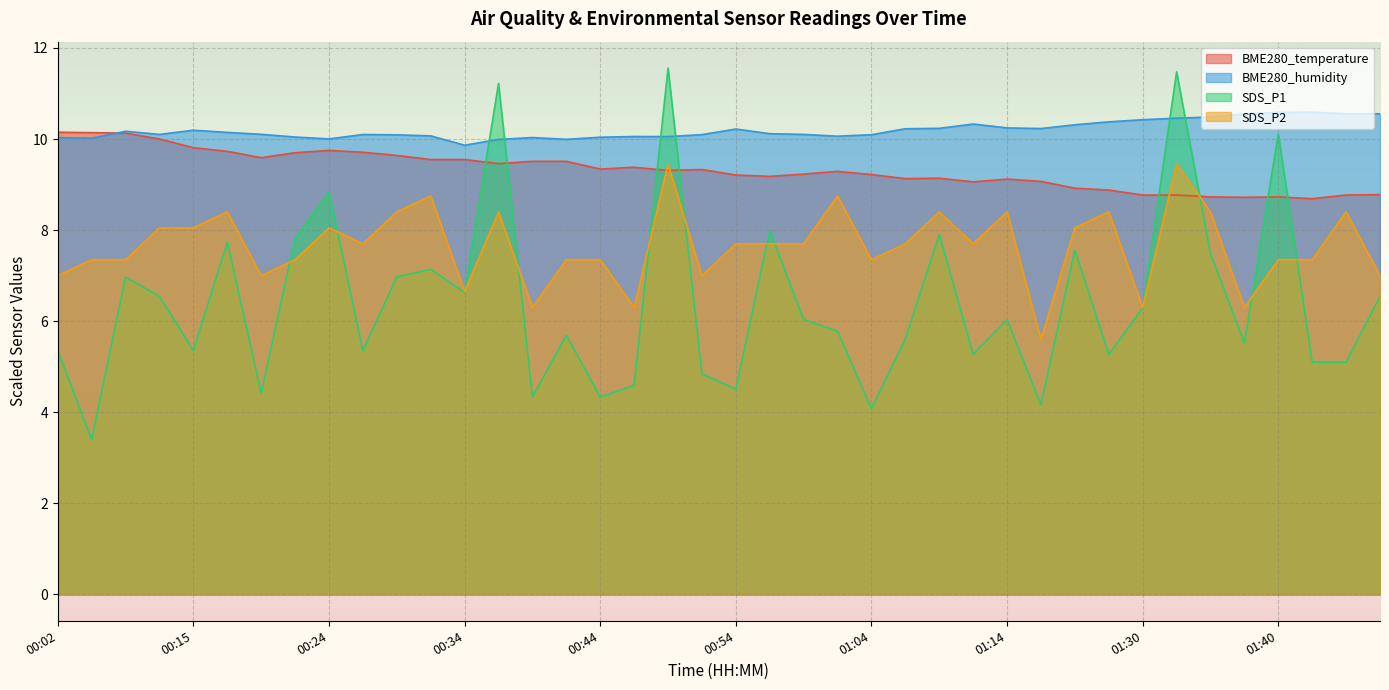

Does the chart display data point markers on the line(s)?

No